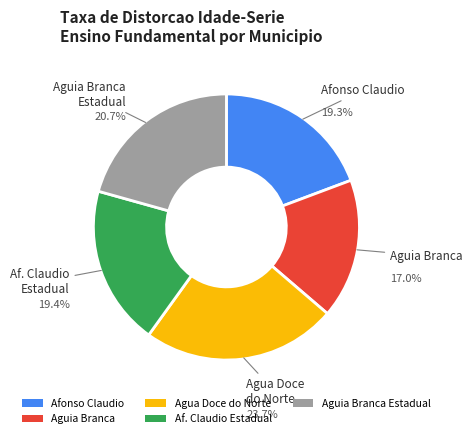

Which category has the biggest portion of the pie?

Agua Doce do Norte